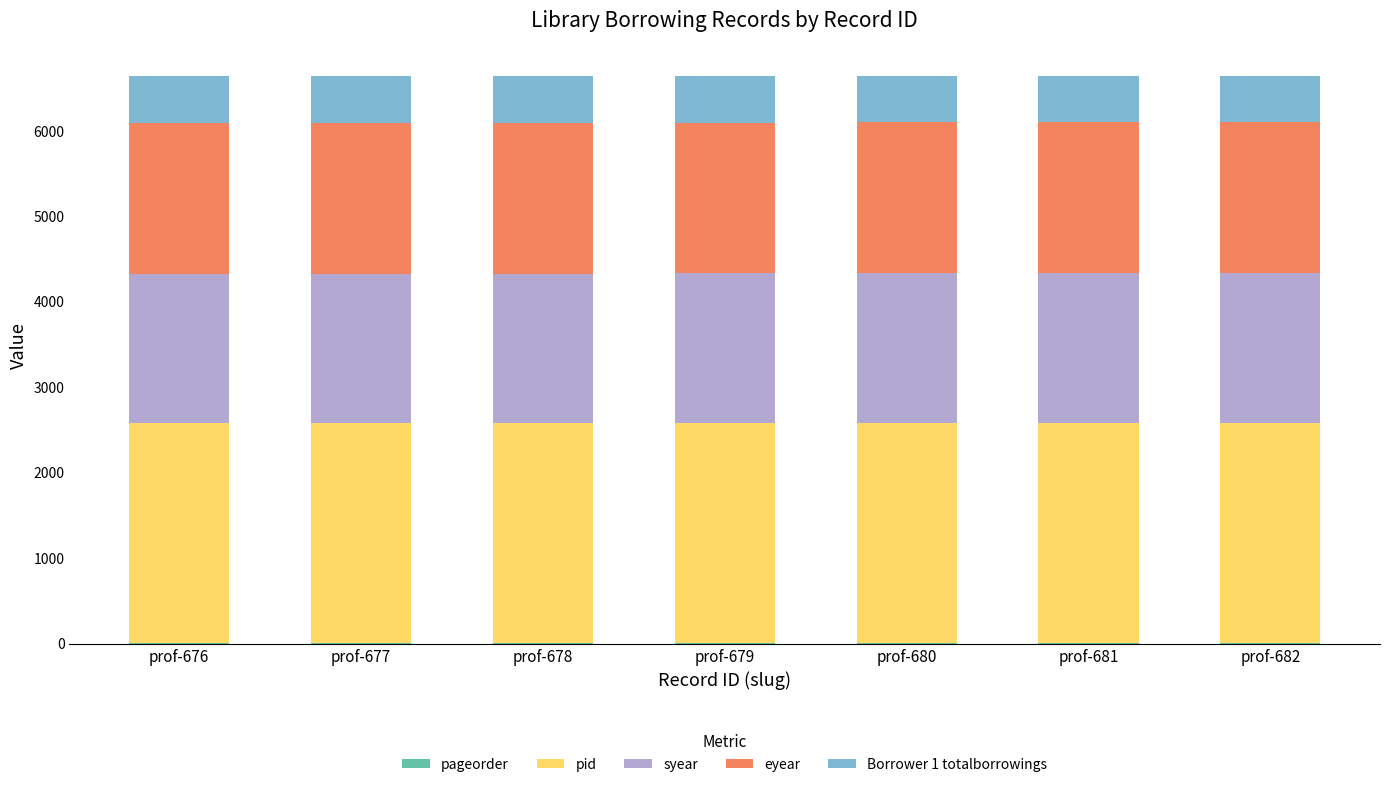

Between prof-676 and prof-680, which series saw the biggest shift?

pageorder